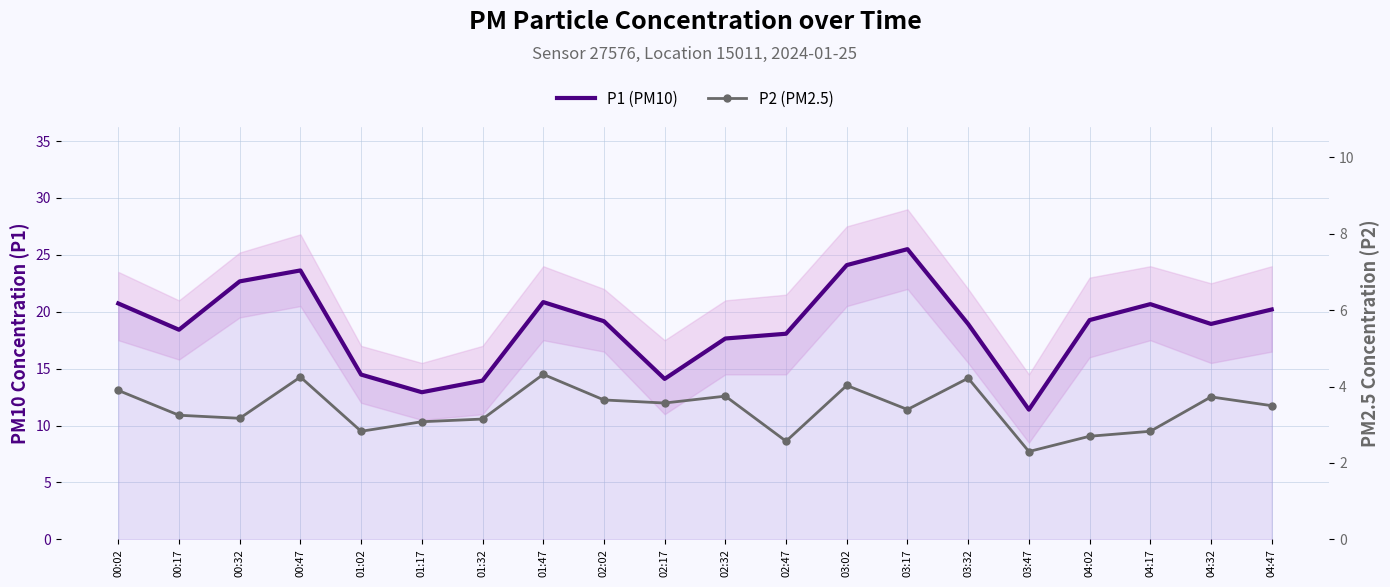

True or false: P2 (PM2.5) and P1 (PM10) intersect in this chart.

False